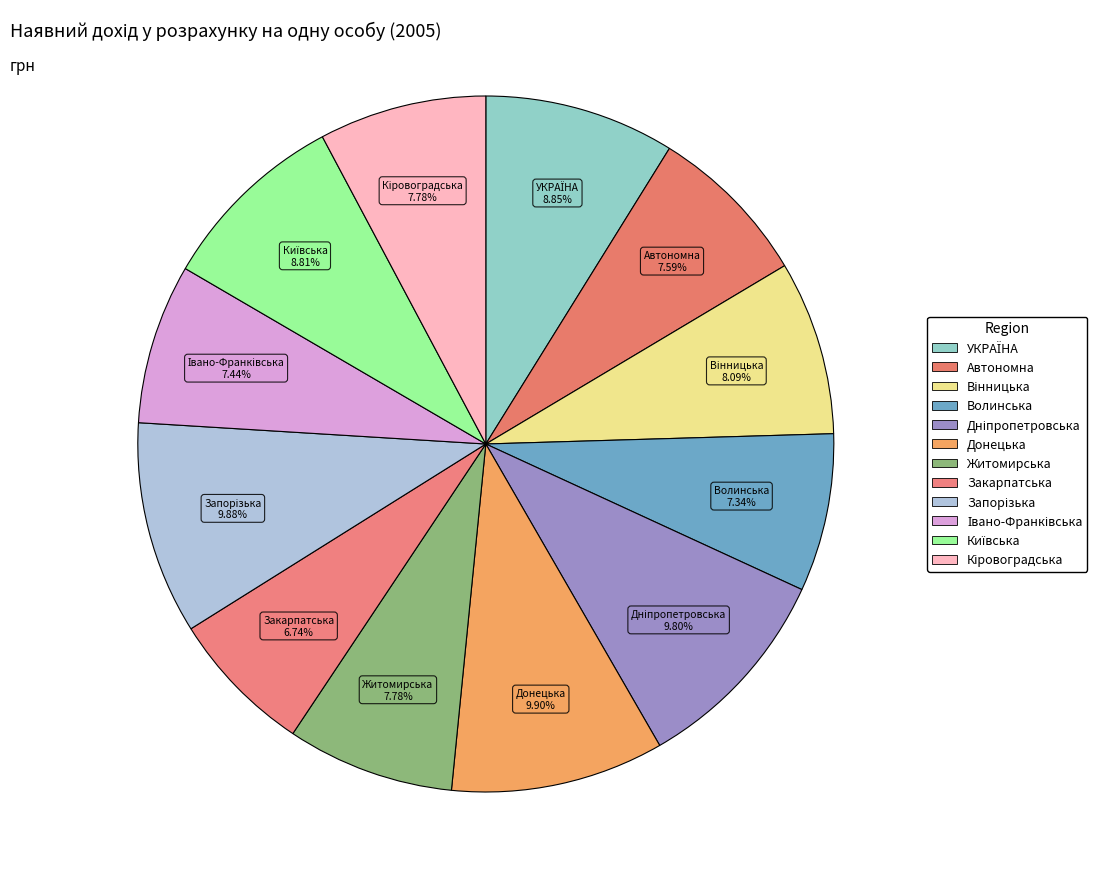

How many segments does this pie chart have?

12